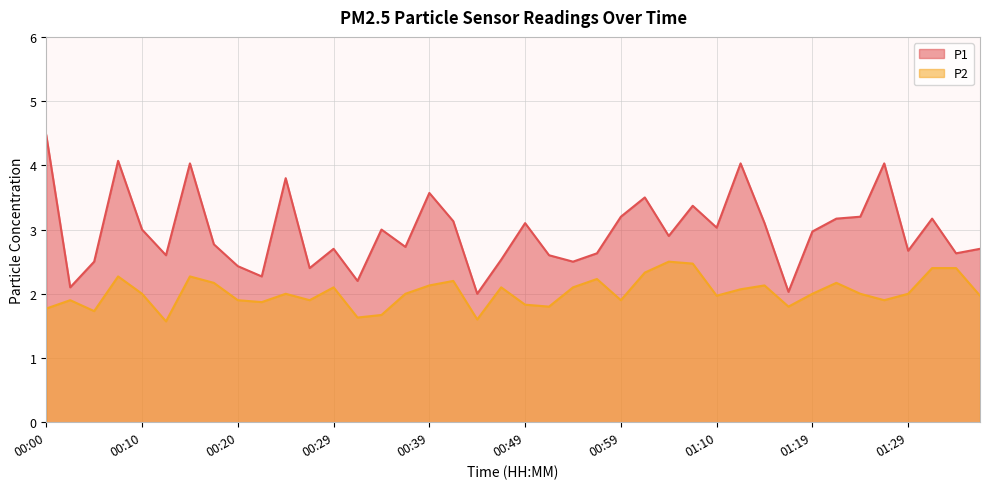

Reading left to right, list all the values displayed in this chart.

P1: 4.5	2.1	2.5	4.1	3.0	2.6	4.0	2.8	2.4	2.3	3.8	2.4	2.7	2.2	3.0	2.7	3.6	3.1	2.0	2.5	3.1	2.6	2.5	2.6	3.2	3.5	2.9	3.4	3.0	4.0	3.1	2.0	3.0	3.2	3.2	4.0	2.7	3.2	2.6	2.7
P2: 1.8	1.9	1.7	2.3	2.0	1.6	2.3	2.2	1.9	1.9	2.0	1.9	2.1	1.6	1.7	2.0	2.1	2.2	1.6	2.1	1.8	1.8	2.1	2.2	1.9	2.3	2.5	2.5	2.0	2.1	2.1	1.8	2.0	2.2	2.0	1.9	2.0	2.4	2.4	2.0